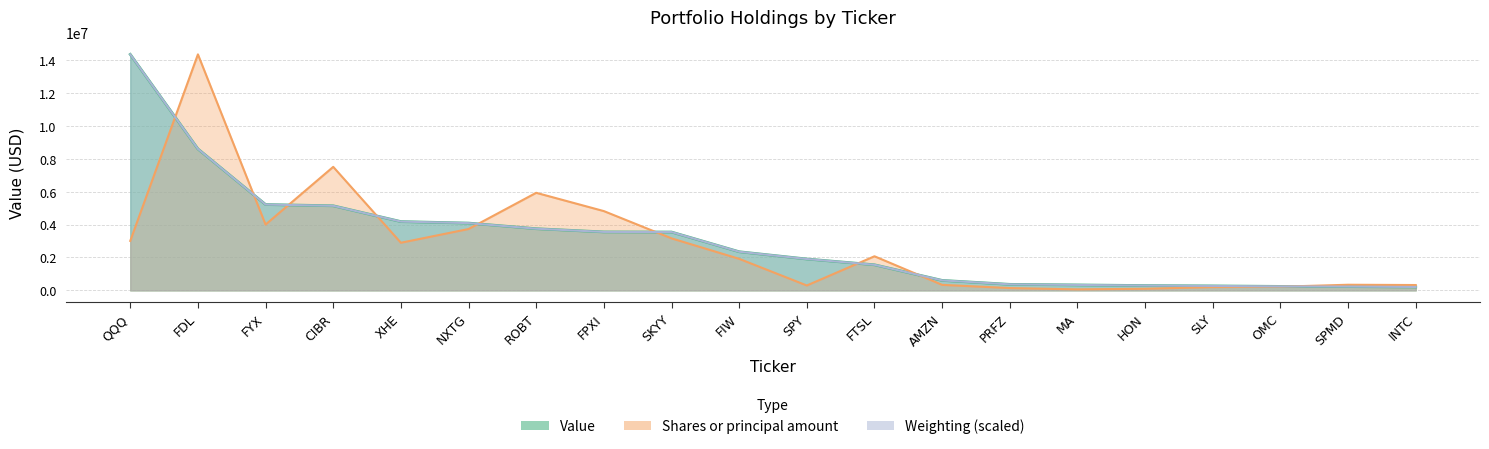

How many values in the Shares or principal amount series exceed 2072328?

10